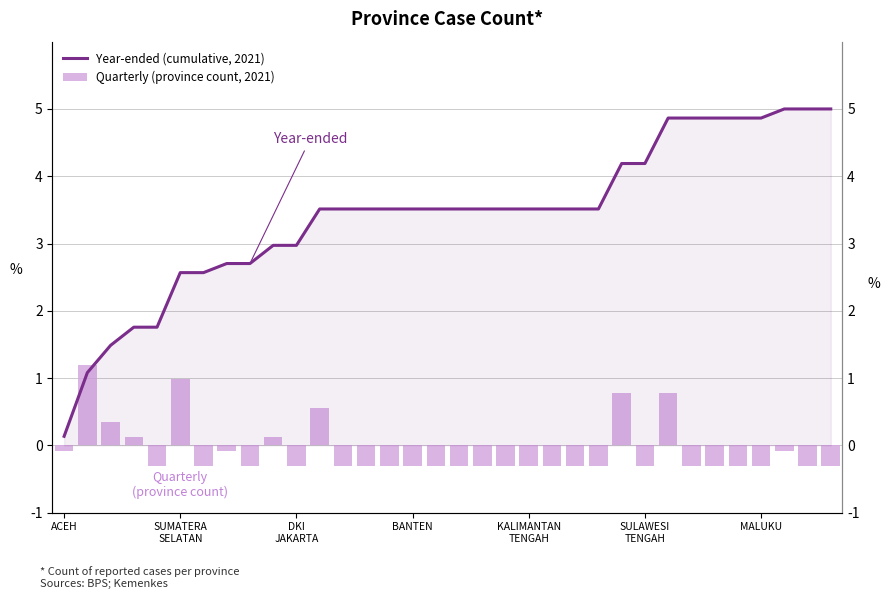

List the series in order of their peak value, lowest first.

Quarterly (province count, 2021), Year-ended (cumulative, 2021)